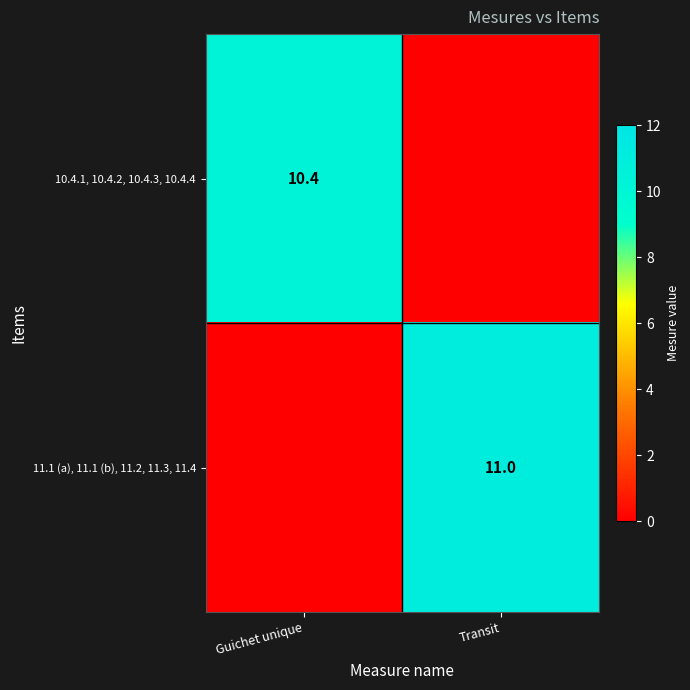

The value of 11.1 (a), 11.1 (b), 11.2, 11.3, 11.4 at Transit is 5.0. True or false?

False